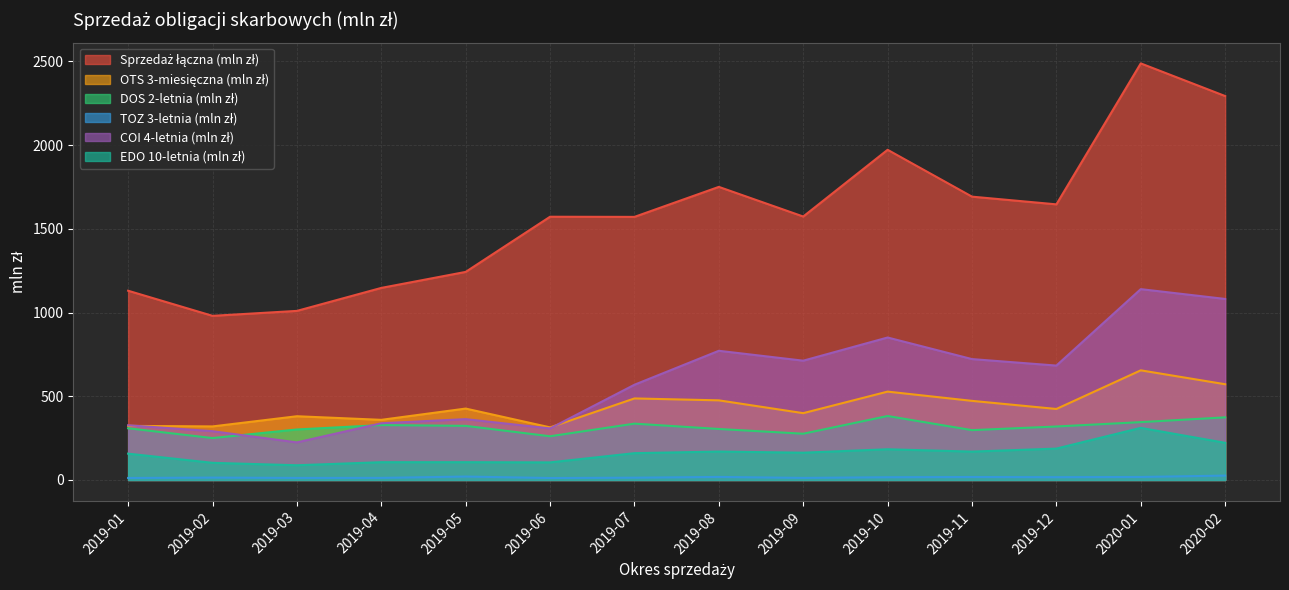

What is the average value of the TOZ 3-letnia (mln zł) series?

15.8